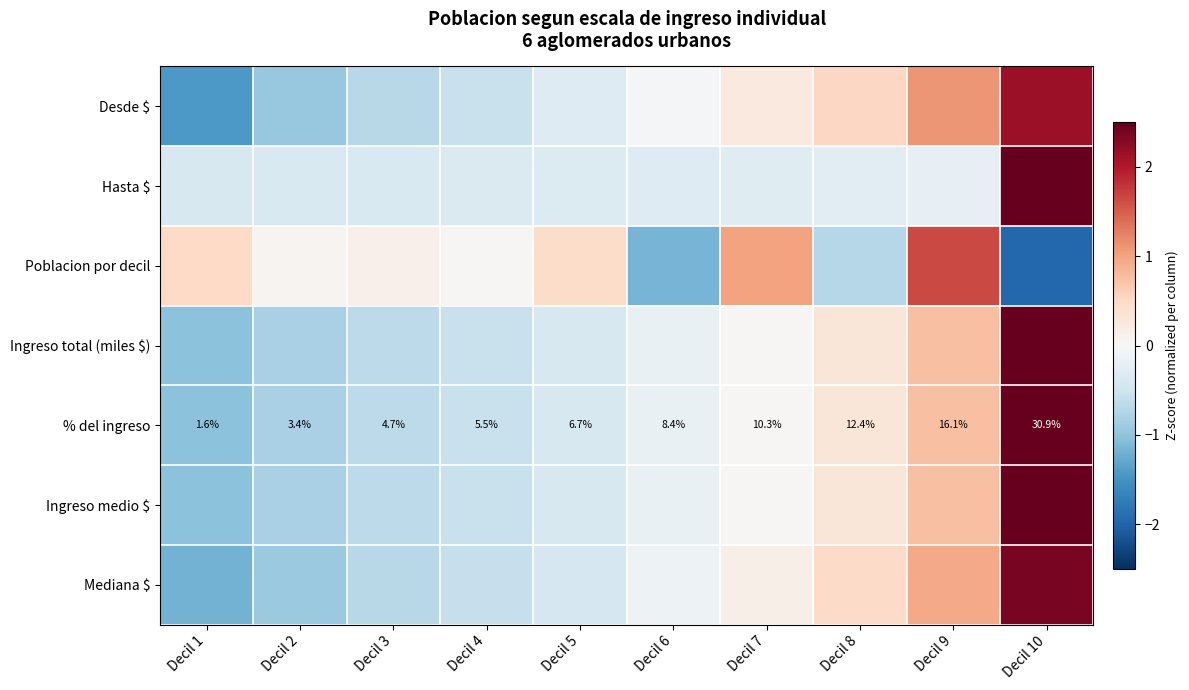

Rank the series by their maximum value, from lowest to highest.

Poblacion por decil, Desde $, Mediana $, Ingreso total (miles $), % del ingreso, Ingreso medio $, Hasta $